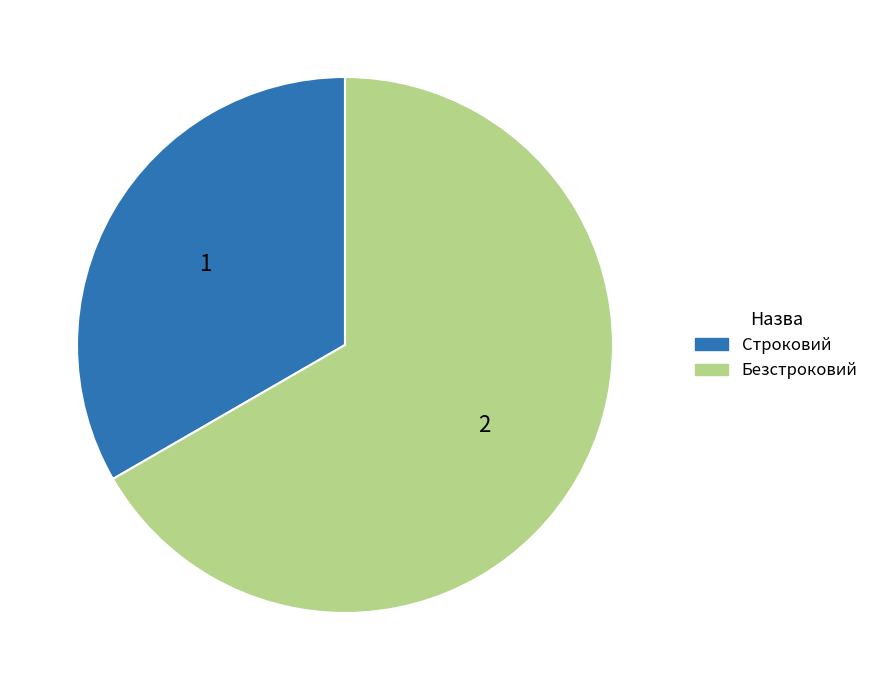

Is it true that Безстроковий is 52% of the pie?

False